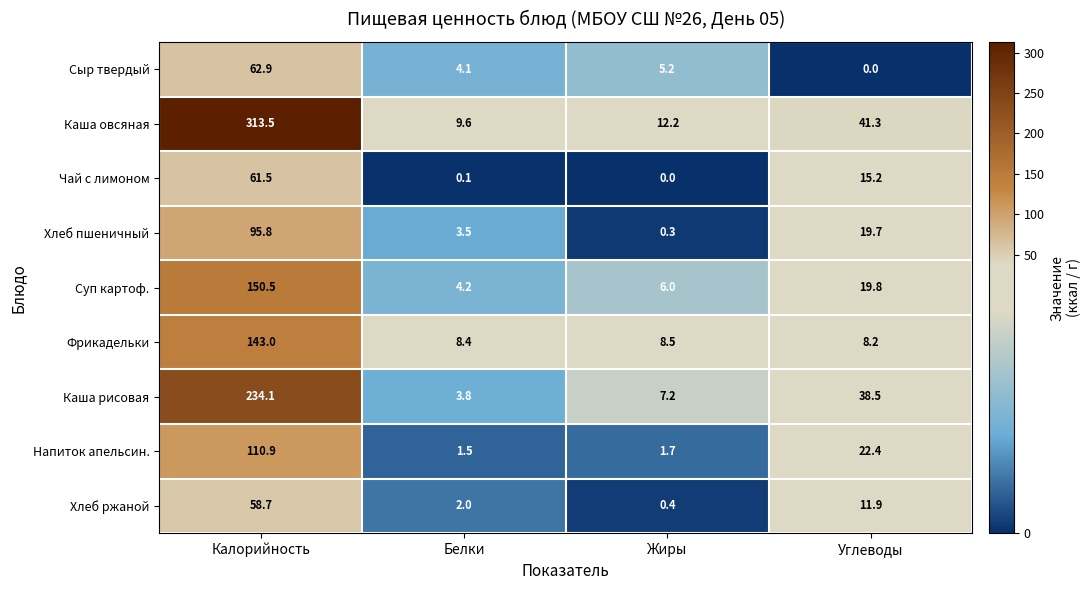

The Хлеб ржаной series shows 0.4 at Жиры. True or false?

True